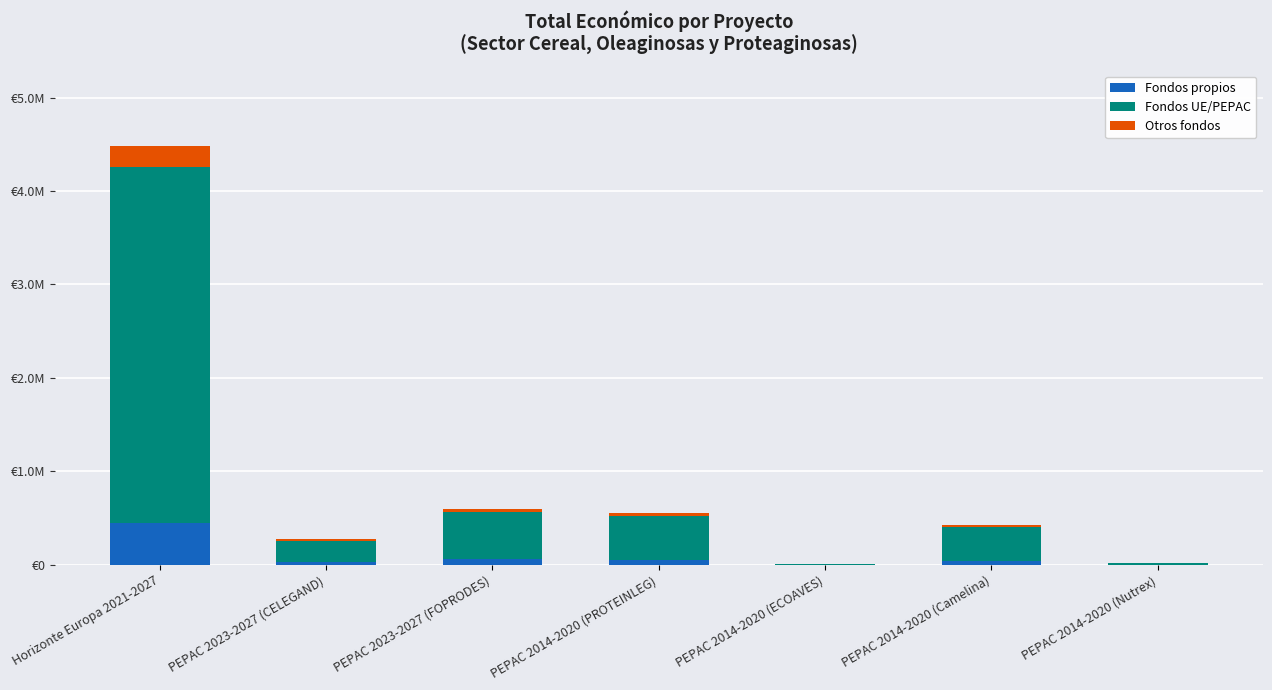

Rank the series at Horizonte Europa 2021-2027 from lowest to highest value.

Otros fondos, Fondos propios, Fondos UE/PEPAC